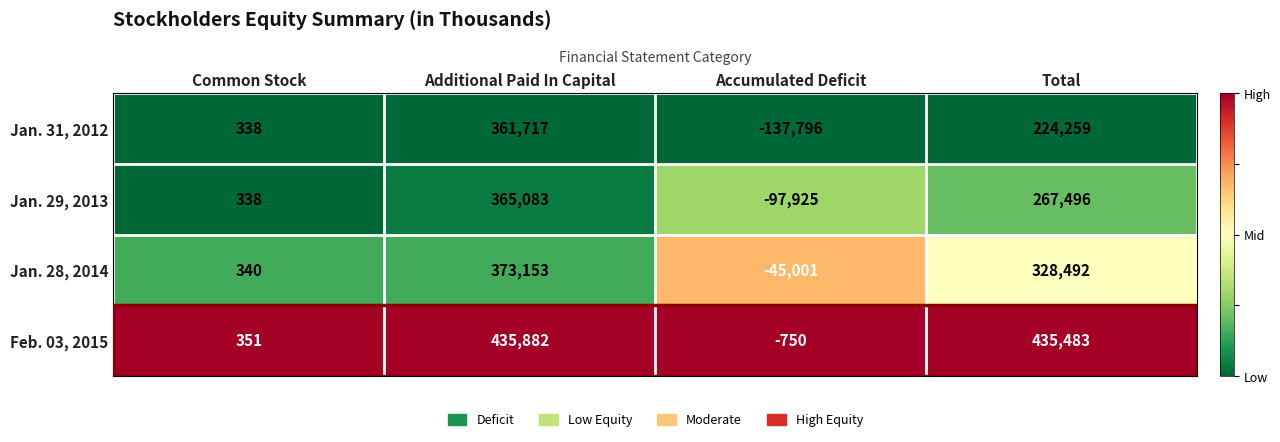

Count the number of categories in the chart.

4